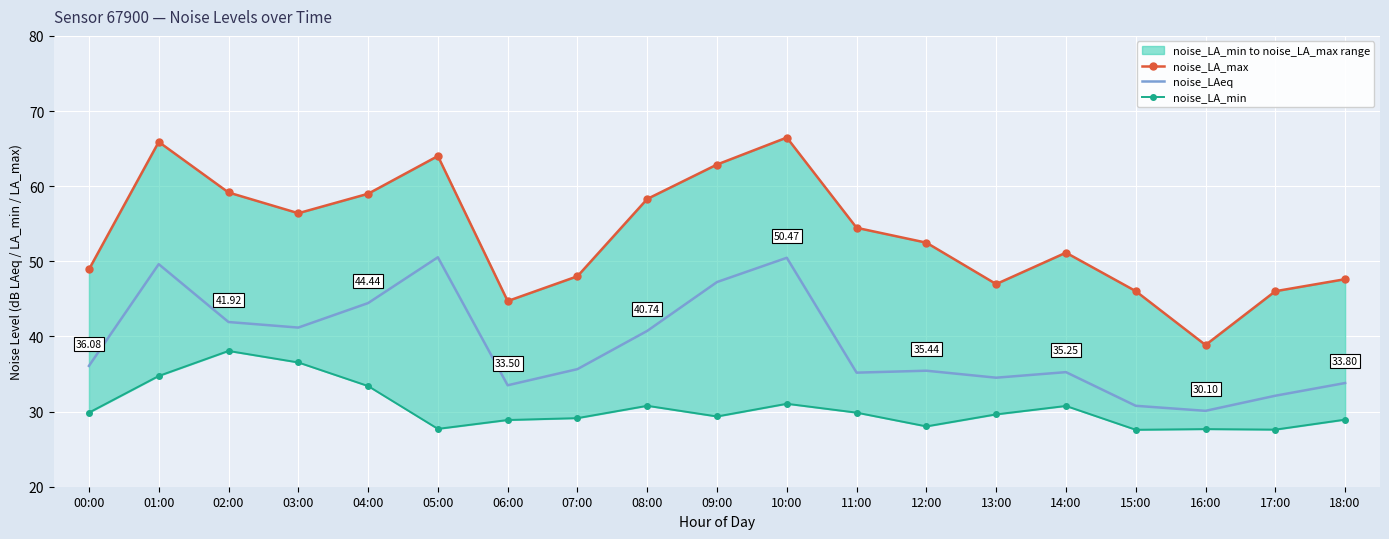

What is the value of the noise_LA_min point at the 6th from the left?

27.7